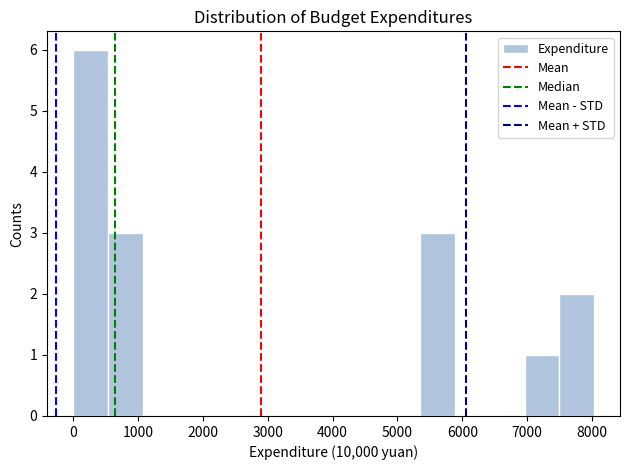

Which range on the x-axis has the tallest bar?

0 to 500